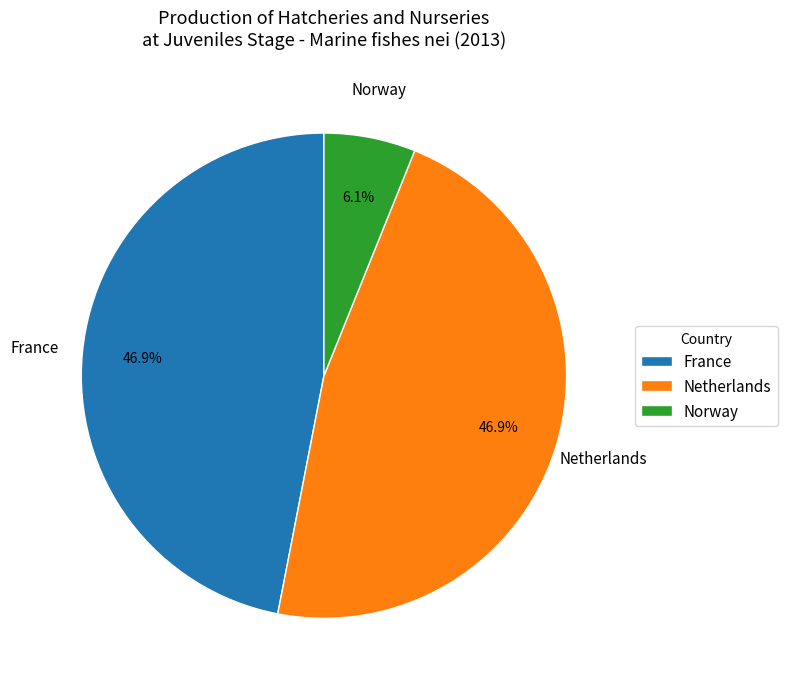

To the nearest percent, what is the average slice percentage?

33%